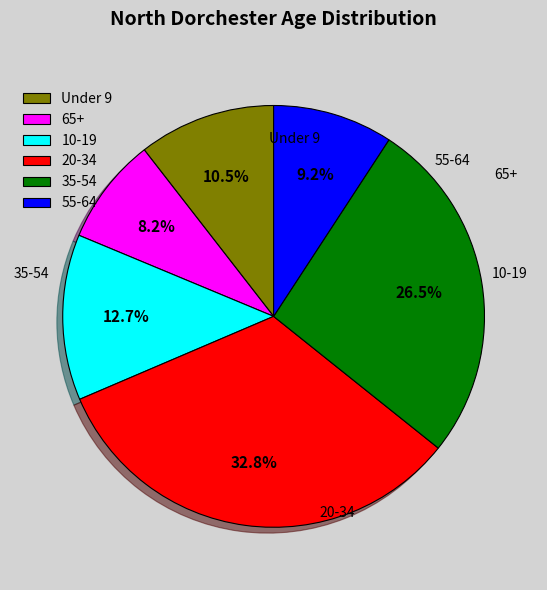

Does 35-54 represent more than half of the total?

No